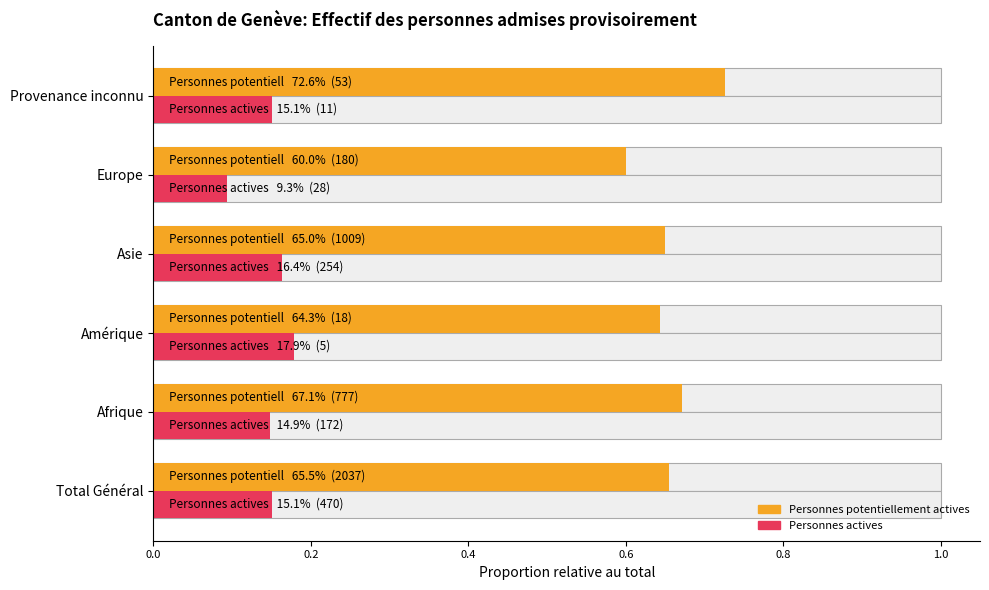

The Personnes potentiellement actives series shows 0.7 at Asie. True or false?

True